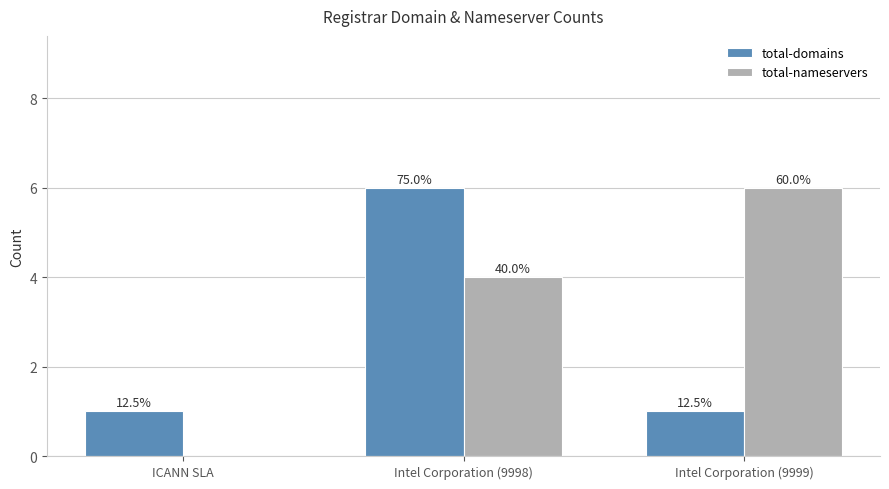

What position from the right is Intel Corporation (9999)?

1